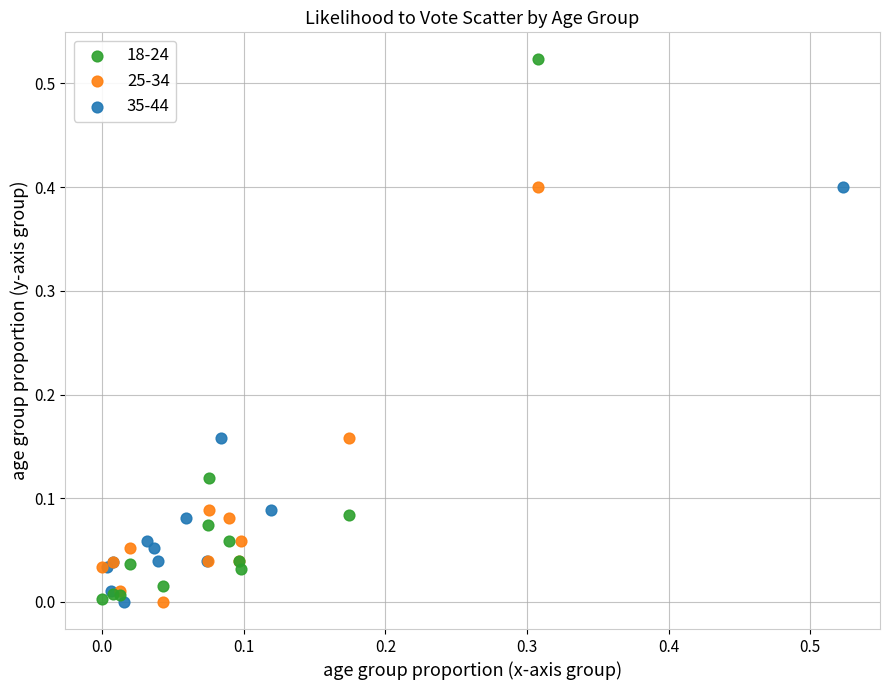

Which series has the widest spread of Y values?

18-24